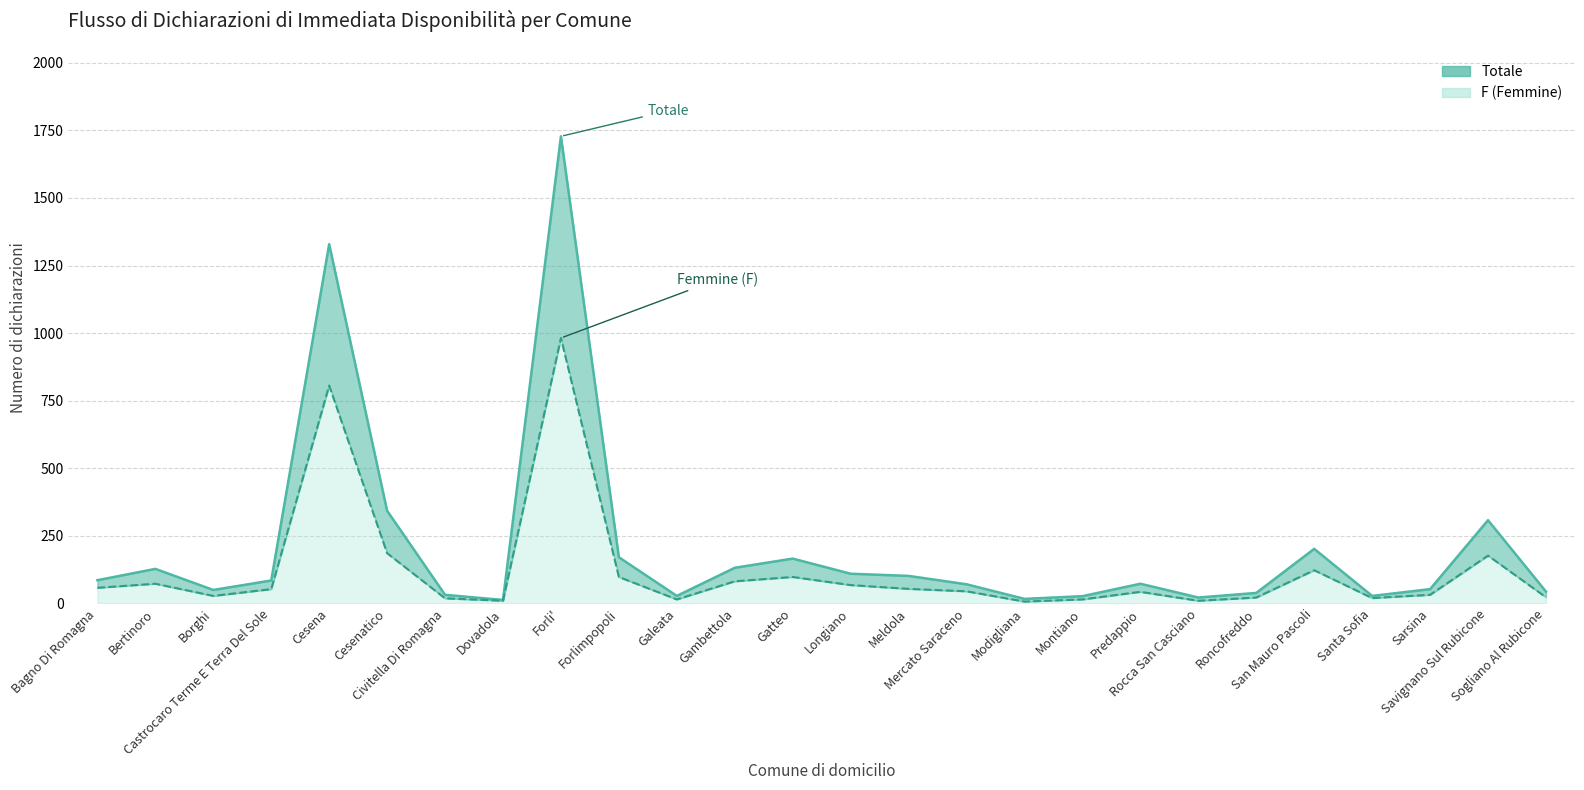

At how many categories does at least one series exceed 1168?

2